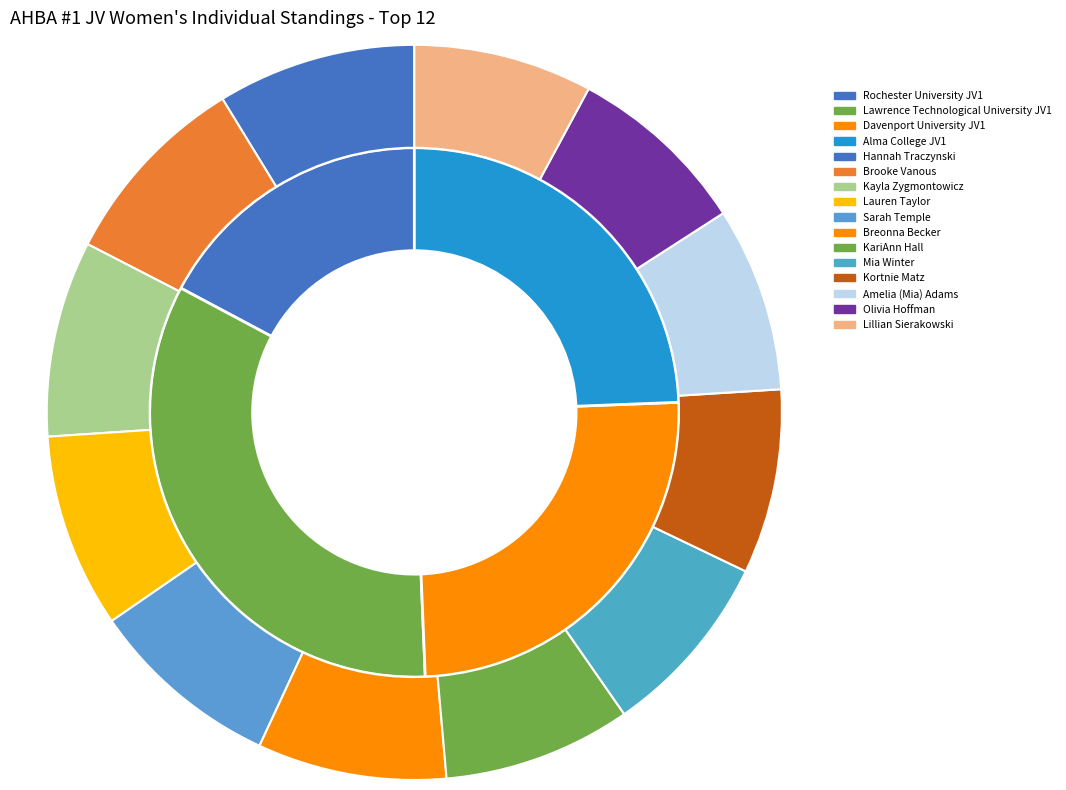

How many segments does this pie chart have?

12